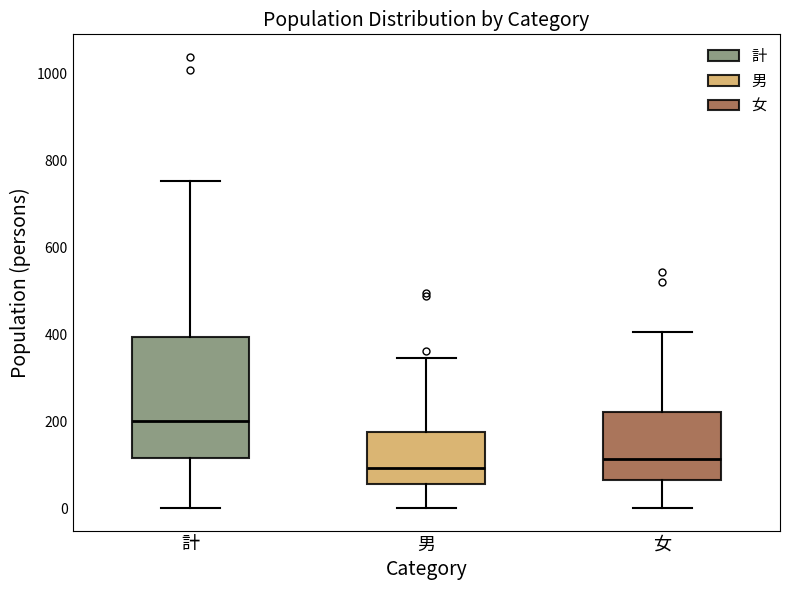

Reading left to right, transcribe this box plot: for each box, give where its median line is, the range the box spans, and where its two whiskers end, as read against the y-axis. The values are not printed on the chart, so give them approximately, as read against the axis.

計: median 200, box 120 to 400, whiskers 0 to 760
男: median 100, box 60 to 180, whiskers 0 to 340
女: median 120, box 60 to 220, whiskers 0 to 400